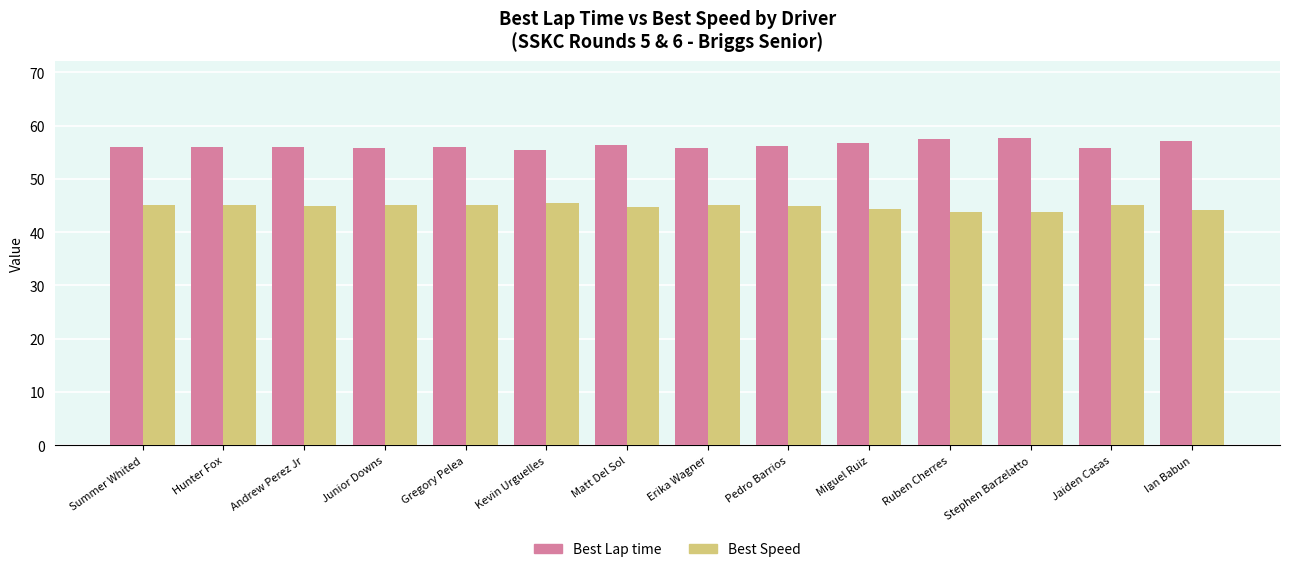

What is the average value of the Best Lap time series?

56.3